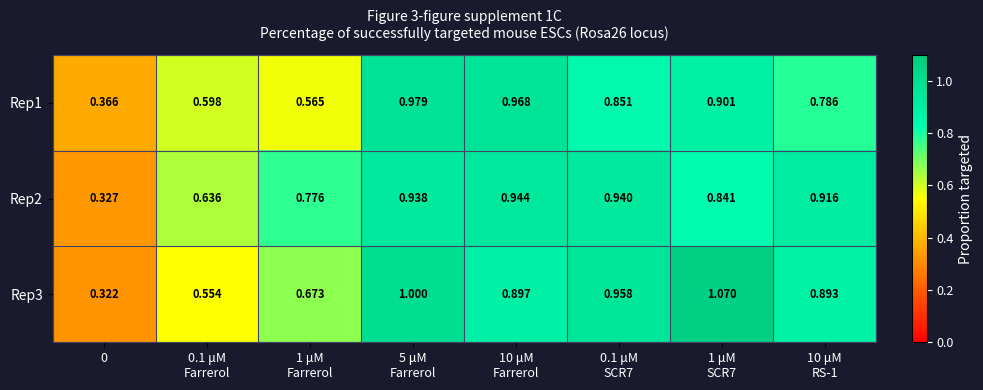

How many data points does each series have?

8